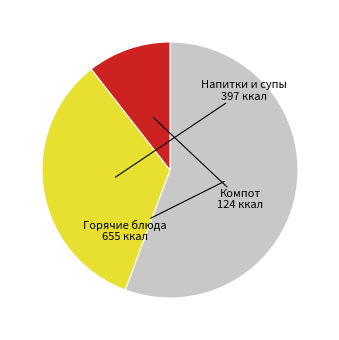

True or false: Горячие блюда accounts for 46% of the total.

False